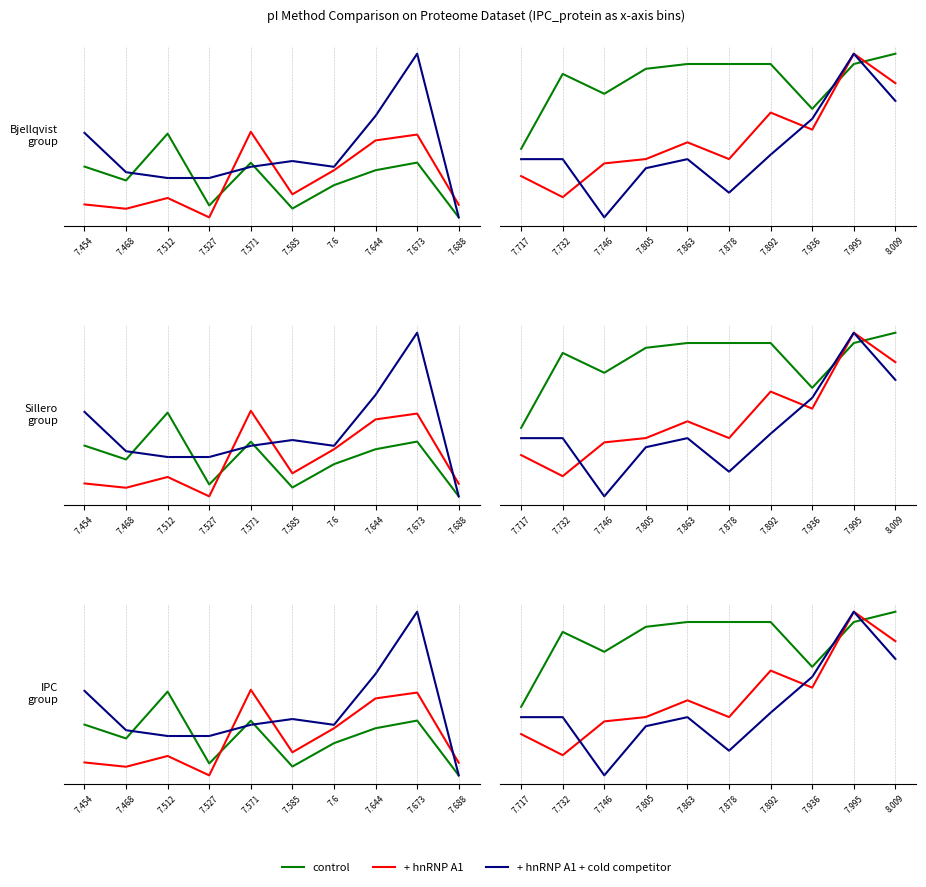

What is the maximum value shown in the chart?

1.0